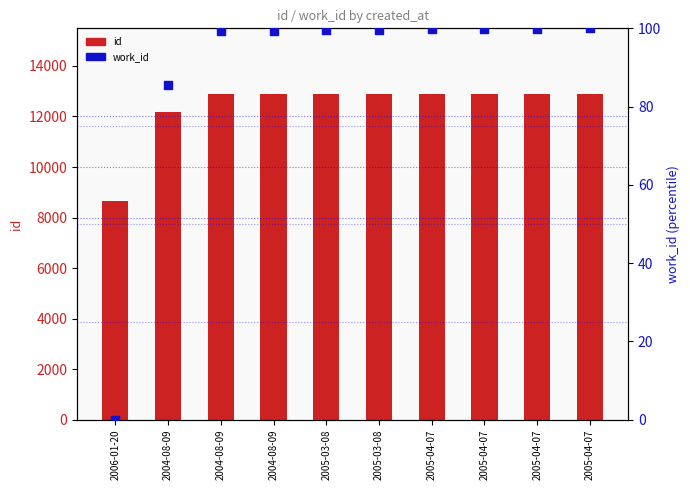

Which series has the largest Y range (max minus min)?

id